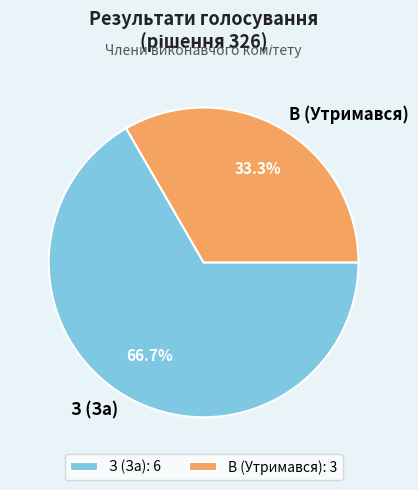

What is the largest slice in the pie chart?

З (За)